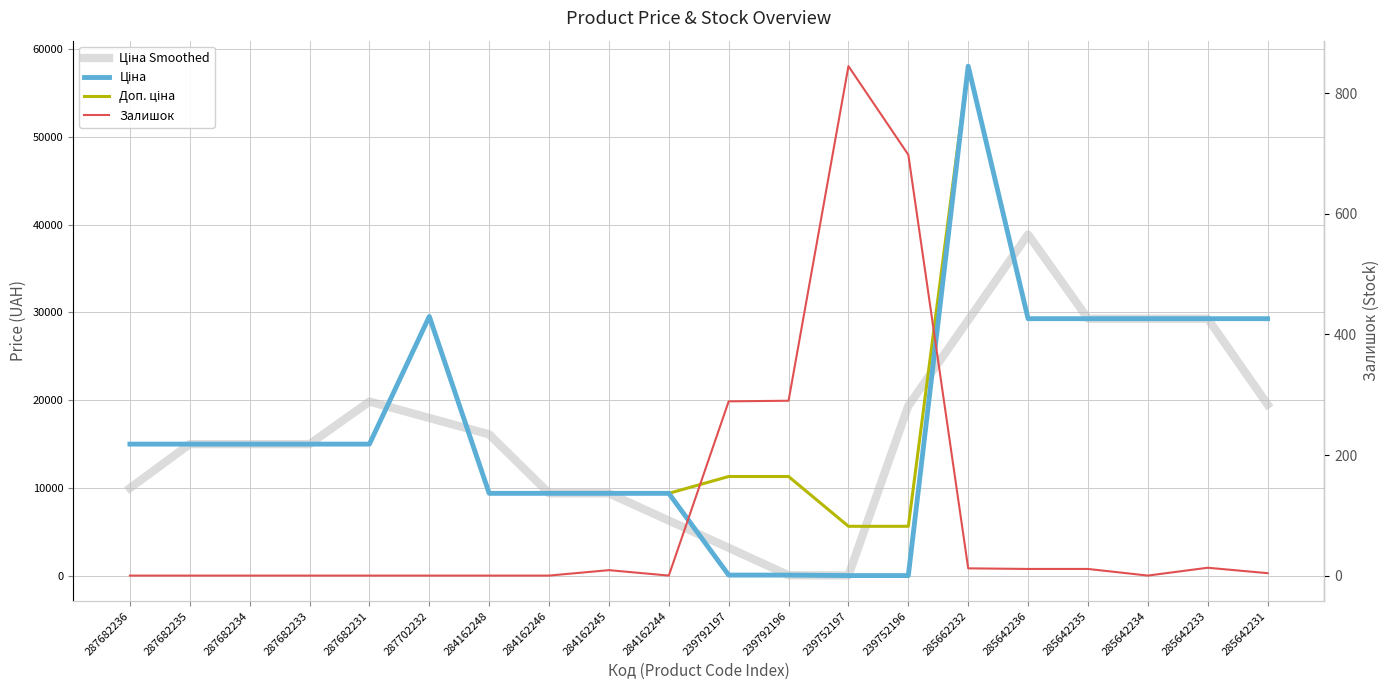

At which label does Ціна Smoothed first exceed 16127?

287682231